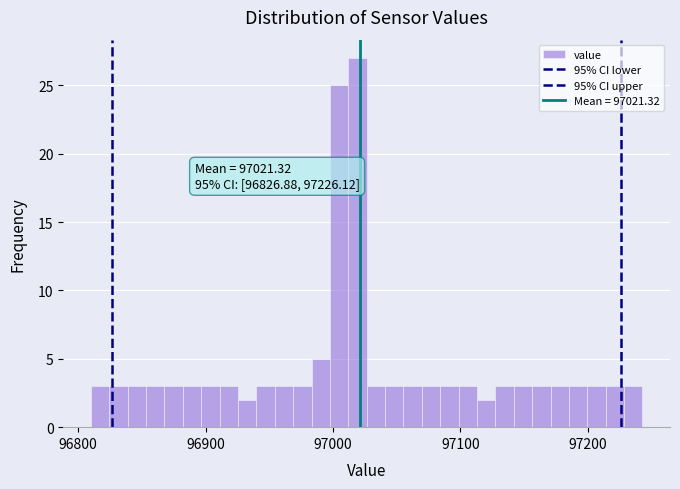

Read against the x-axis, roughly where is the centre of the tallest bar?

97020